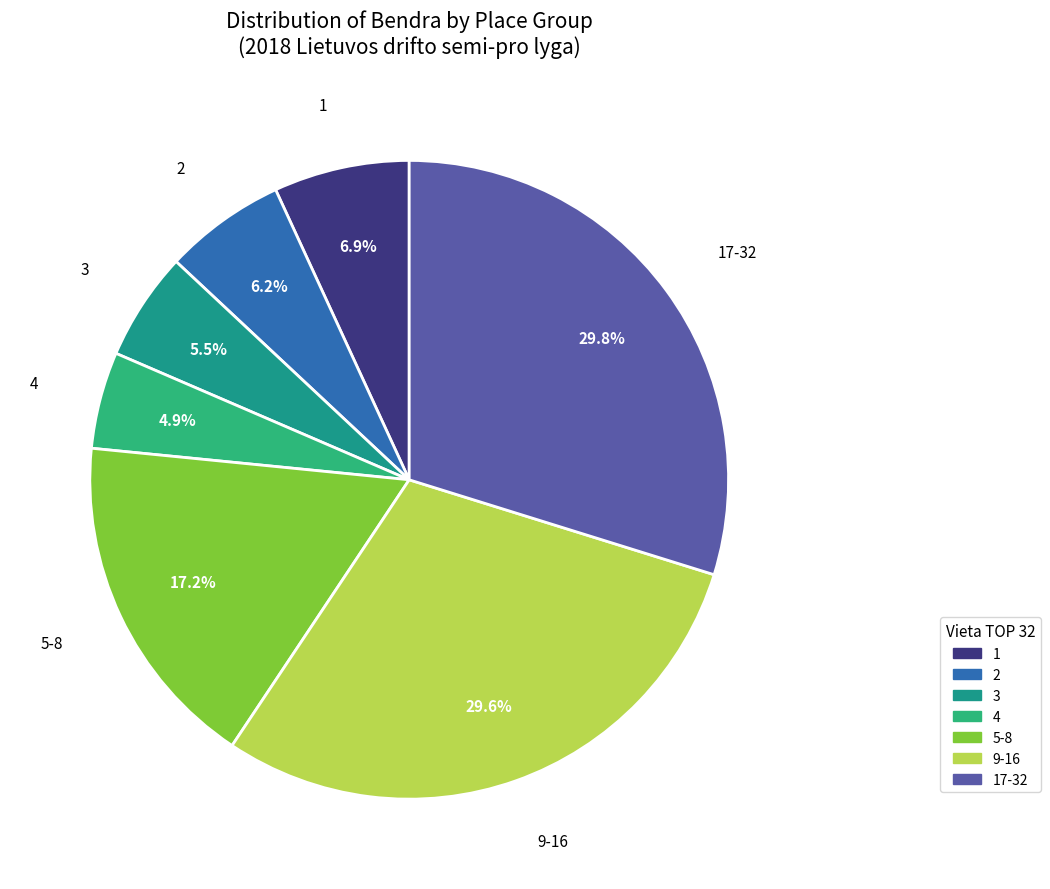

What percentage is the 4 slice, to the nearest percent?

5%